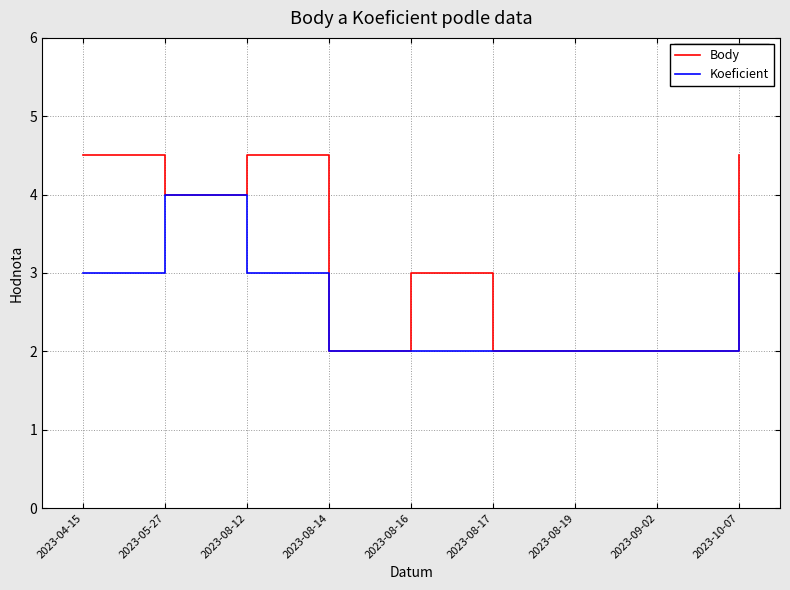

What is the minimum value for Body?

2.0